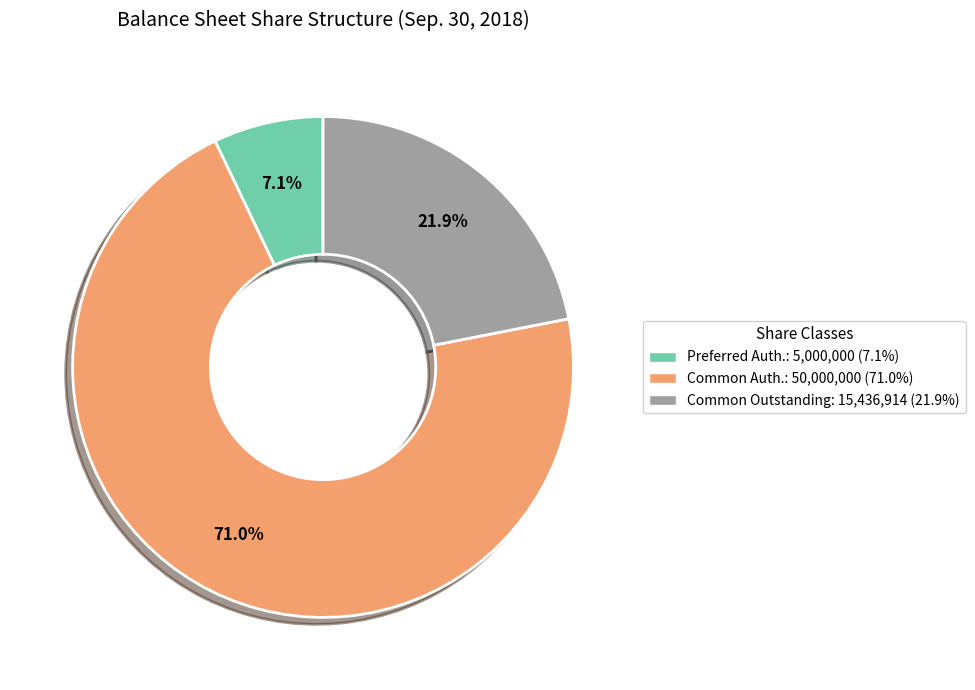

Does any single category account for the majority?

Yes